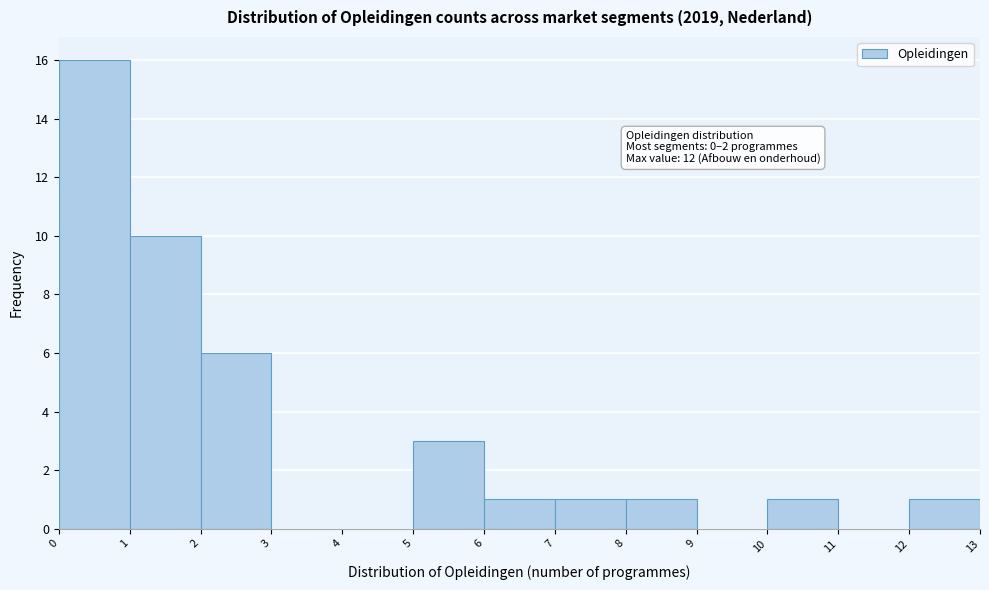

Which range on the x-axis has the tallest bar?

0 to 1